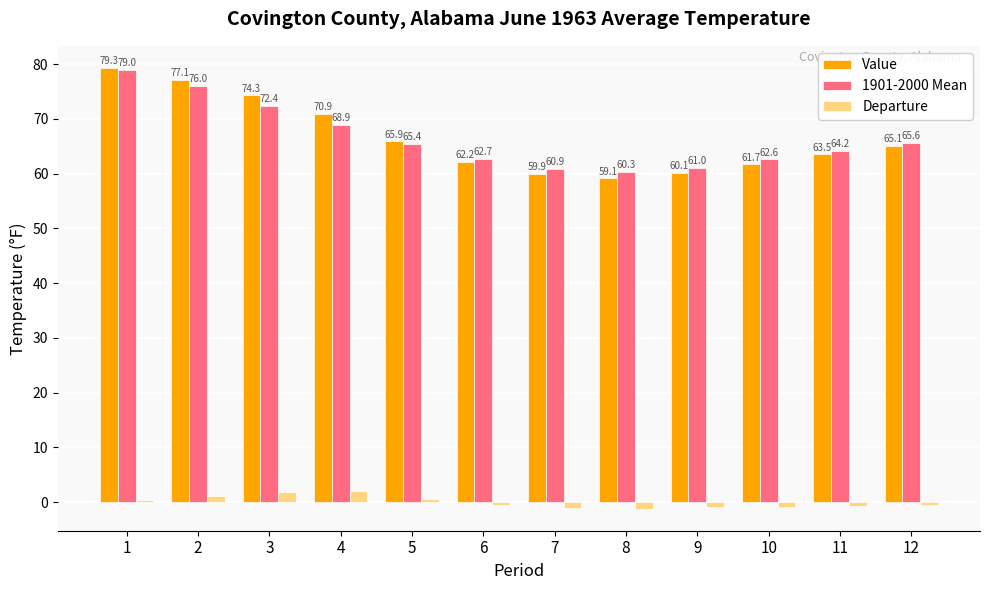

Reading left to right, list all the values displayed in this chart.

Value: 1=79.3	2=77.1	3=74.3	4=70.9	5=65.9	6=62.2	7=59.9	8=59.1	9=60.1	10=61.7	11=63.5	12=65.1
1901-2000 Mean: 1=79.0	2=76.0	3=72.4	4=68.9	5=65.4	6=62.7	7=60.9	8=60.3	9=61.0	10=62.6	11=64.2	12=65.6
Departure: 1=0.3	2=1.1	3=1.9	4=2.0	5=0.5	6=-0.5	7=-1.0	8=-1.2	9=-0.9	10=-0.9	11=-0.7	12=-0.5